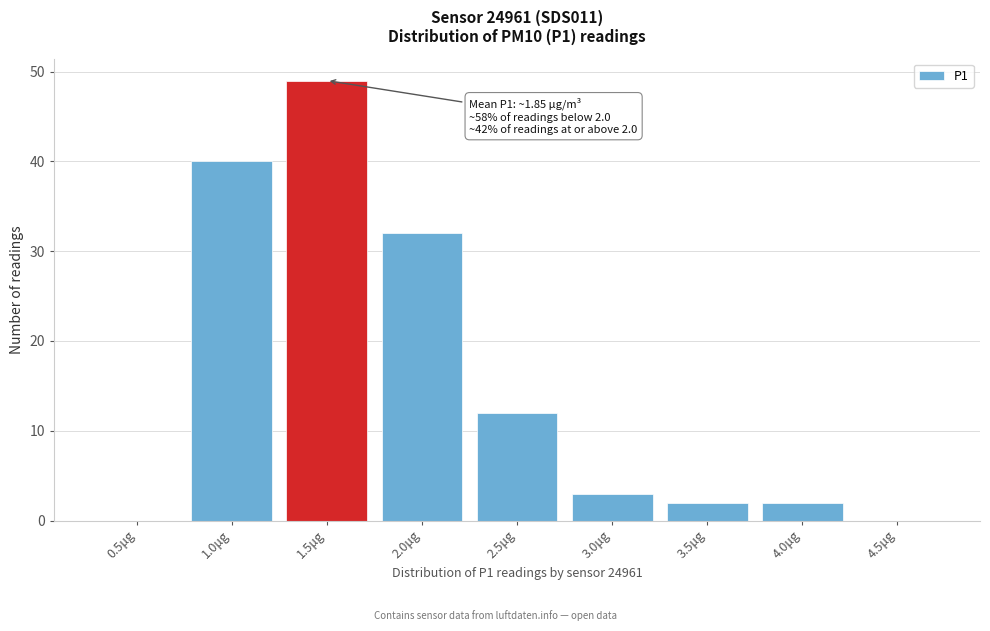

Reading left to right, extract all data points from this chart.

0.5μg=0	1.0μg=40	1.5μg=49	2.0μg=32	2.5μg=12	3.0μg=3	3.5μg=2	4.0μg=2	4.5μg=0